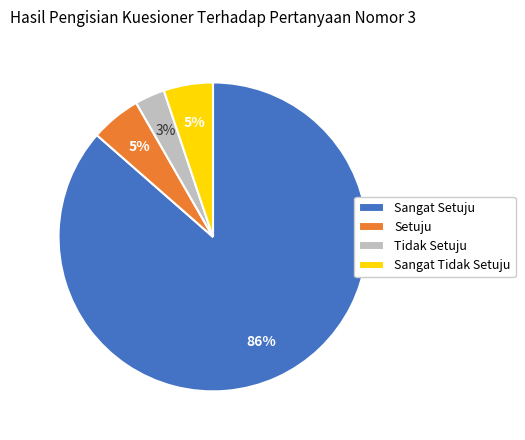

What is the ratio of the value at Sangat Tidak Setuju to the value at Setuju?

1.0